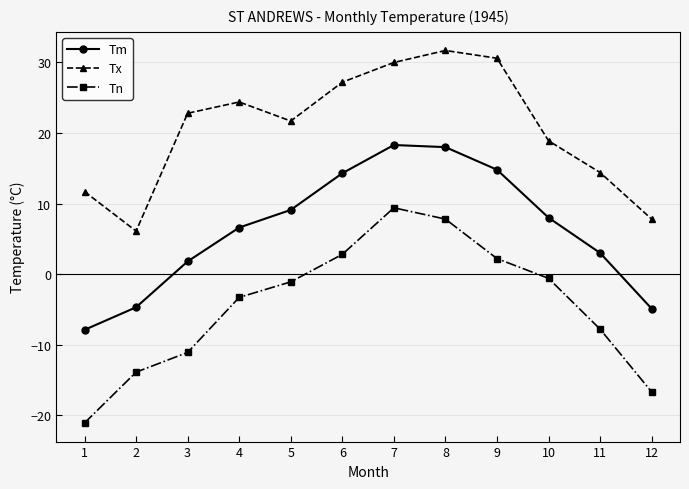

At how many categories does at least one series exceed 0?

12